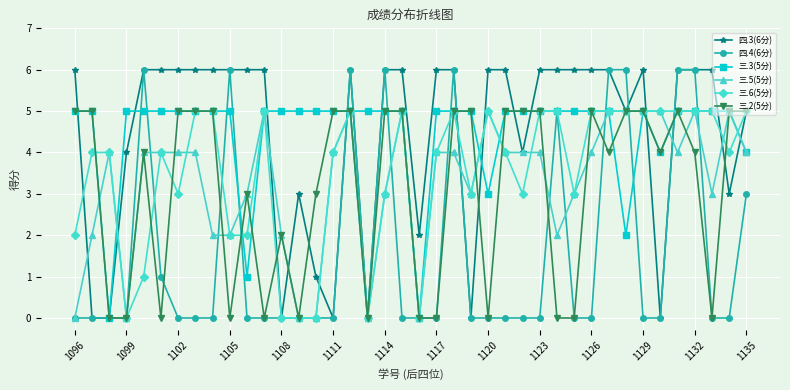

At which label does 四.4(6分) reach its minimum?

1096